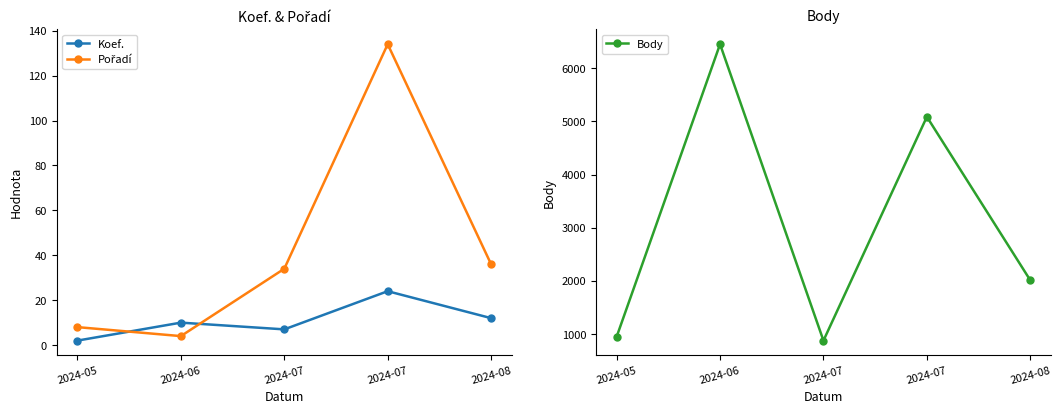

At how many categories does at least one series exceed 181?

5